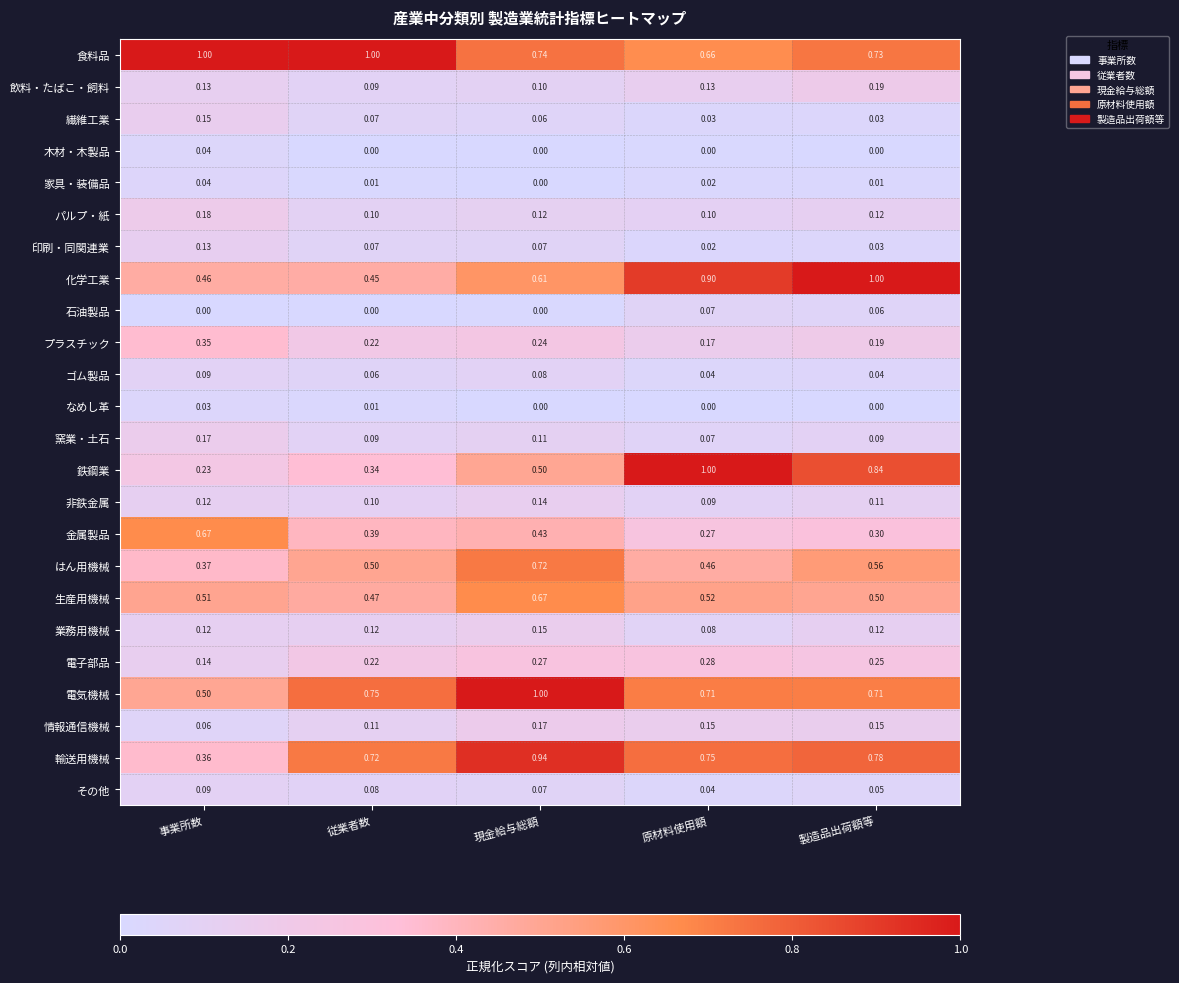

Which series has the widest spread of values?

鉄鋼業